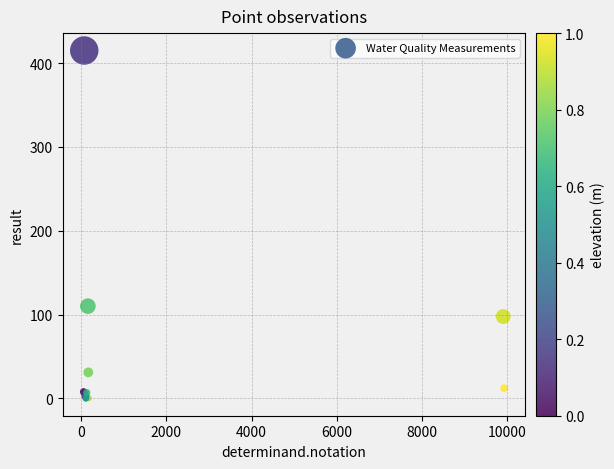

What Y value in the scatter plot is closest to 207?

110.0